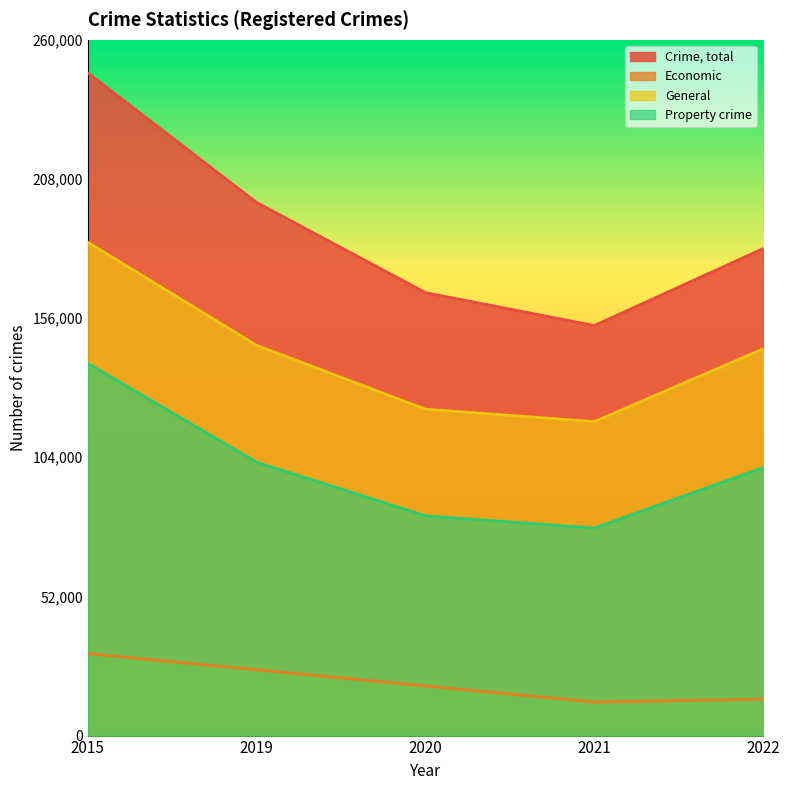

What is the value of the General point at the 5th from the left?

144527